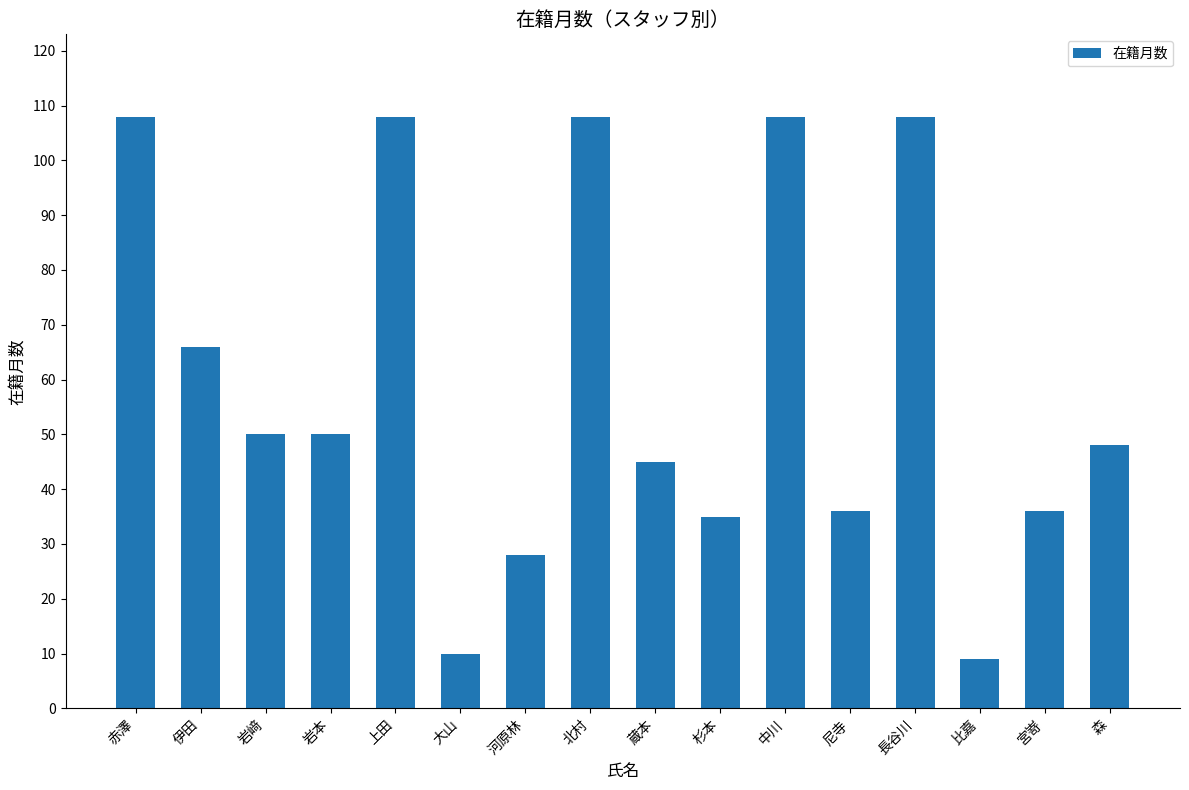

Does the chart contain any negative values?

No